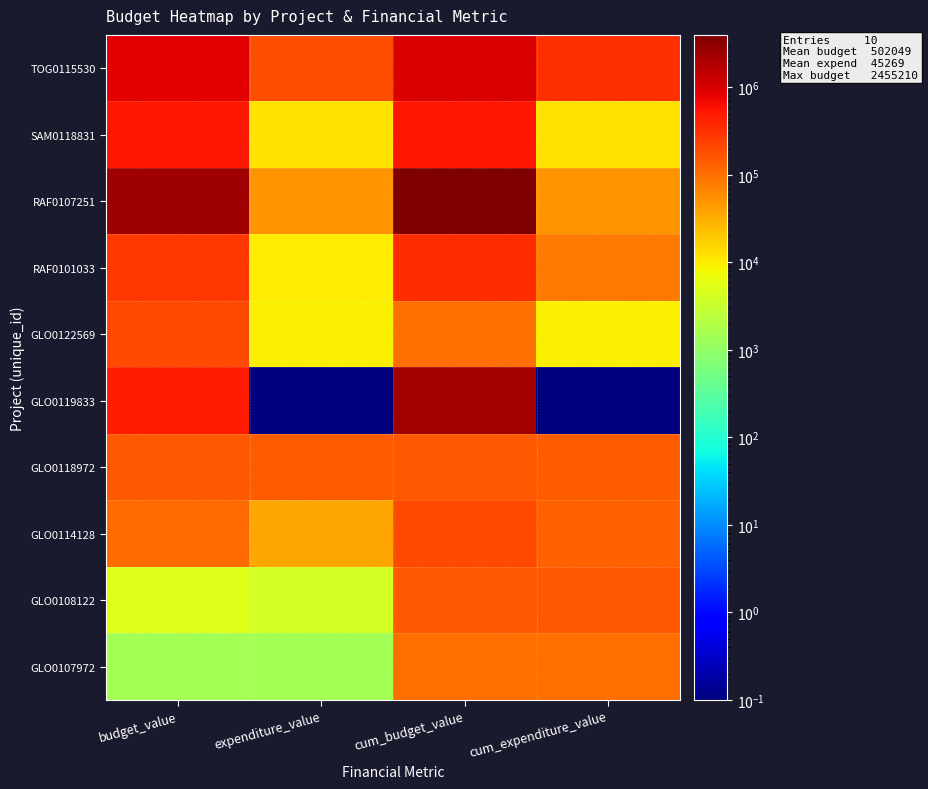

Reading left to right, what are all the values shown in this chart?

TOG0115530: budget_value=833668.0	expenditure_value=185585.8	cum_budget_value=970396.0	cum_expenditure_value=328764.0
SAM0118831: budget_value=521371.0	expenditure_value=12180.5	cum_budget_value=521371.0	cum_expenditure_value=12181.0
RAF0107251: budget_value=2455210.0	expenditure_value=50206.6	cum_budget_value=3990000.0	cum_expenditure_value=52033.0
RAF0101033: budget_value=291708.0	expenditure_value=10317.0	cum_budget_value=360000.0	cum_expenditure_value=81316.0
GLO0122569: budget_value=200000.0	expenditure_value=9256.7	cum_budget_value=100000.0	cum_expenditure_value=9257.0
GLO0119833: budget_value=453465.0	expenditure_value=0.1	cum_budget_value=2175198.0	cum_expenditure_value=0.1
GLO0118972: budget_value=150000.0	expenditure_value=141508.2	cum_budget_value=150000.0	cum_expenditure_value=141508.0
GLO0114128: budget_value=108305.0	expenditure_value=38104.6	cum_budget_value=200000.0	cum_expenditure_value=132800.0
GLO0108122: budget_value=5257.0	expenditure_value=4029.6	cum_budget_value=150000.0	cum_expenditure_value=153538.0
GLO0107972: budget_value=1505.0	expenditure_value=1504.1	cum_budget_value=100000.0	cum_expenditure_value=100744.0